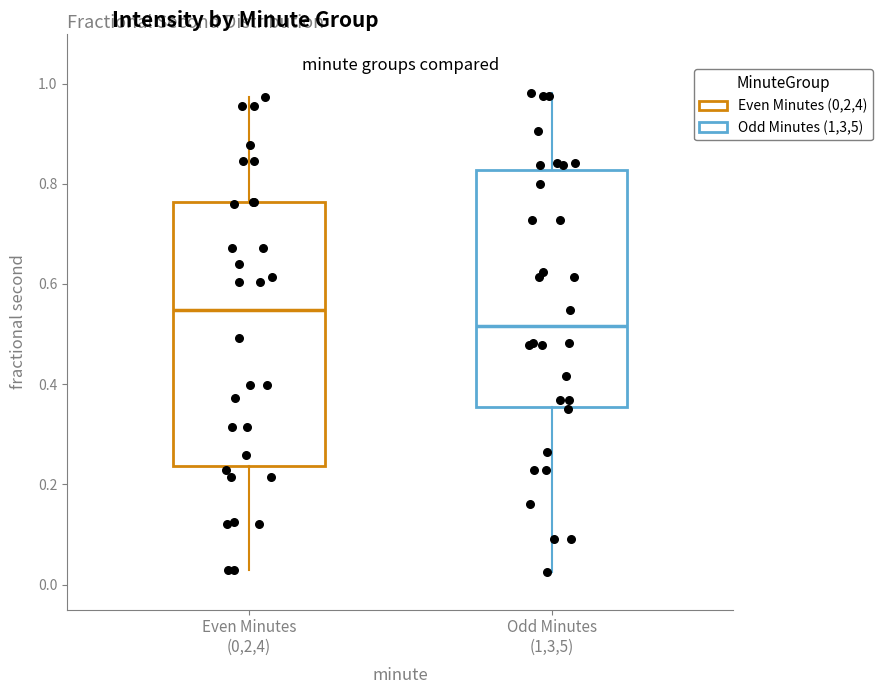

Reading left to right, transcribe this box plot: for each box, give where its median line is, the range the box spans, and where its two whiskers end, as read against the y-axis. The values are not printed on the chart, so give them approximately, as read against the axis.

Even Minutes (0,2,4): median 0.54, box 0.24 to 0.76, whiskers 0.02 to 0.98
Odd Minutes (1,3,5): median 0.52, box 0.36 to 0.82, whiskers 0.02 to 0.98